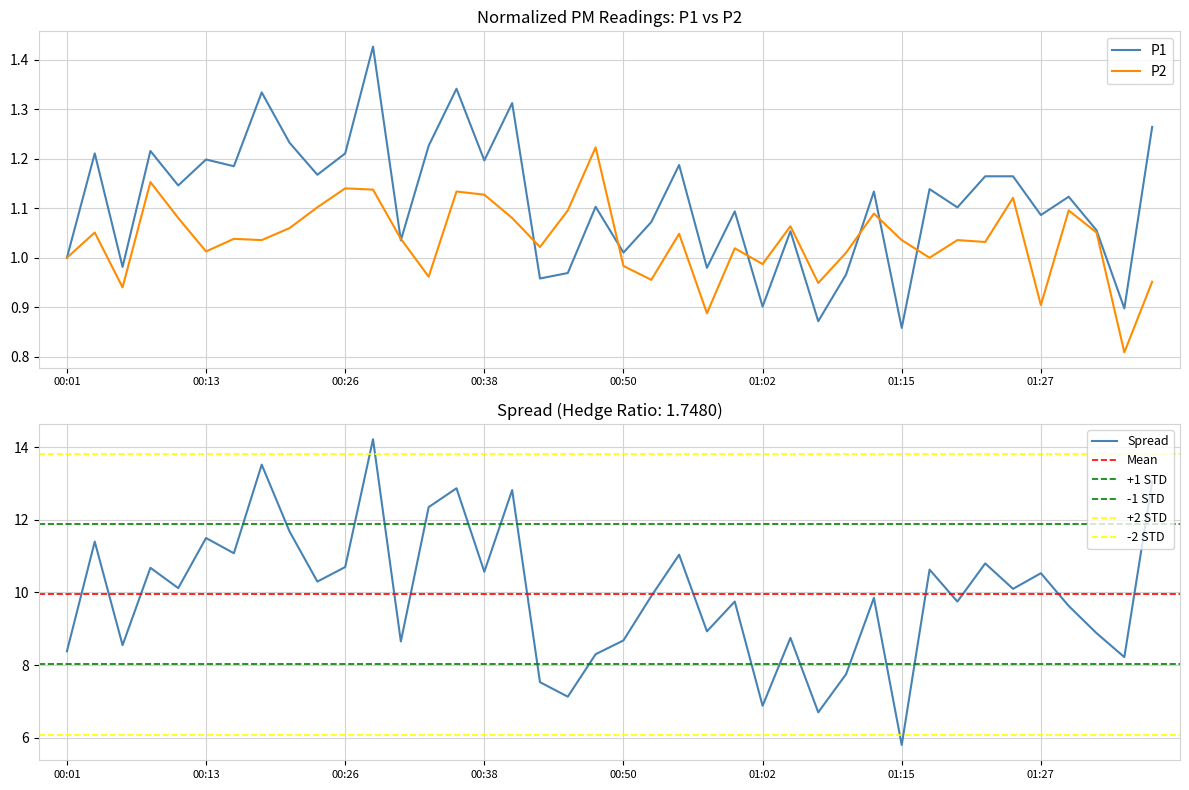

Read the P2 value at 01:17.

1.0